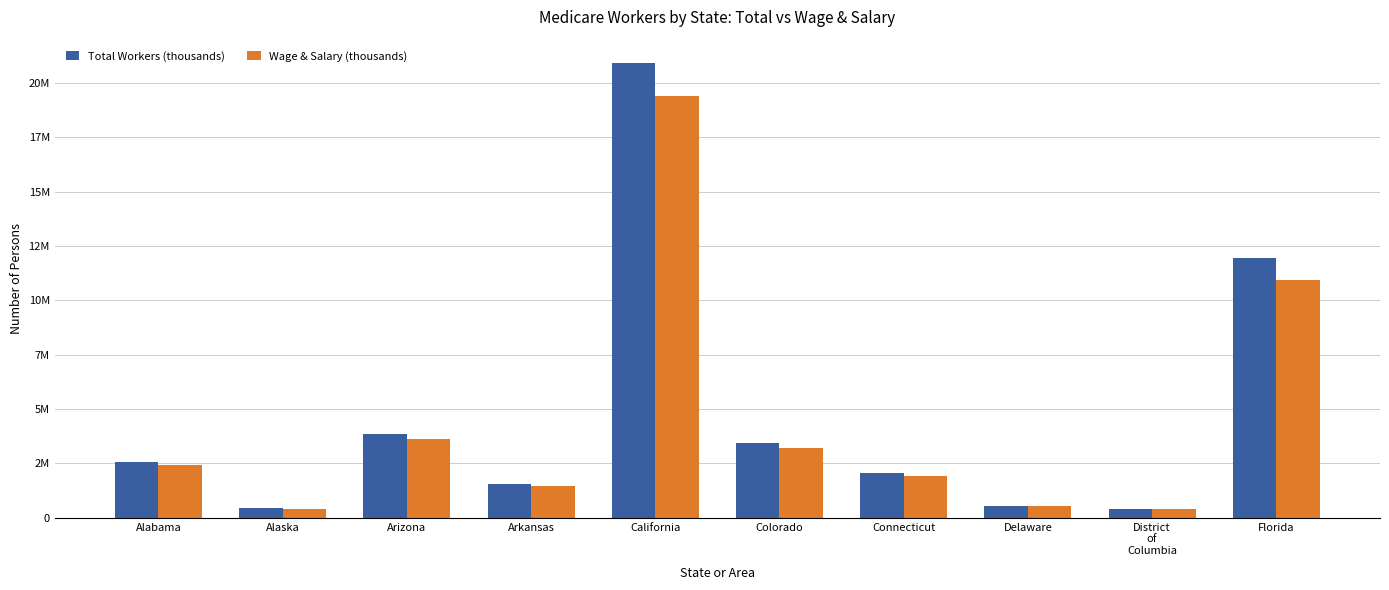

What is the approximate value of Wage & Salary (thousands) at Delaware?

532418